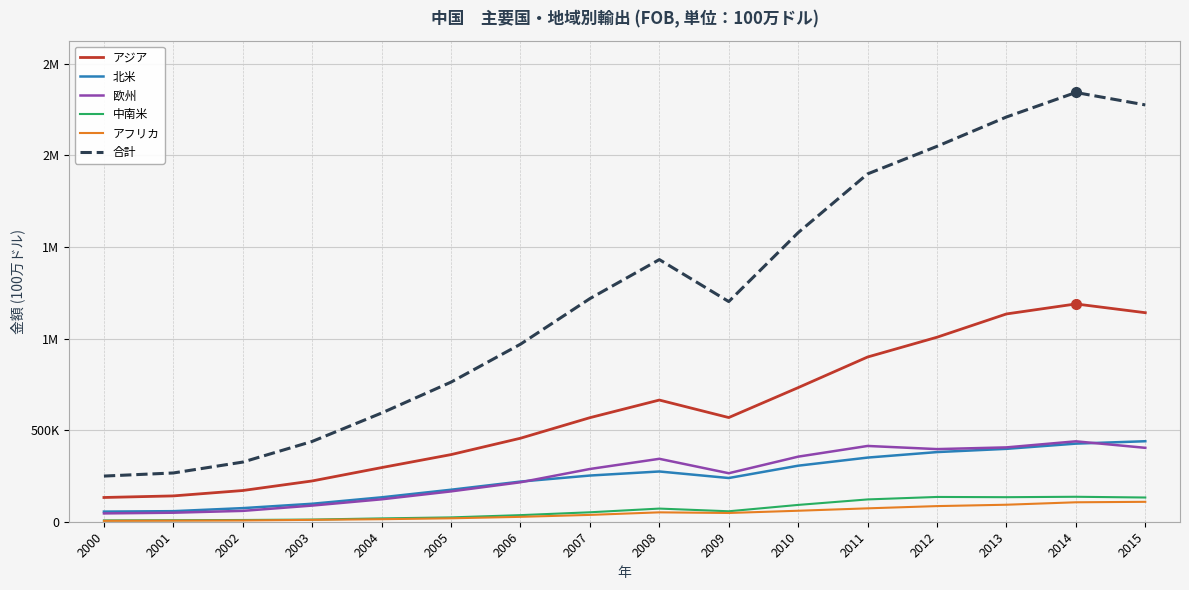

Between which two adjacent categories do 欧州 and 北米 first intersect?

2006 and 2007